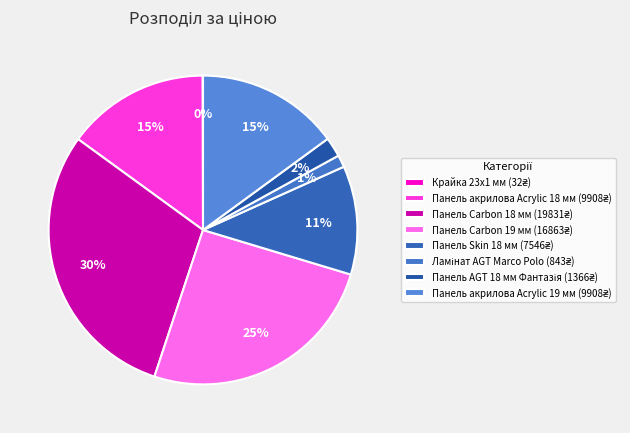

What is the change in value from Крайка 23x1 мм to Панель акрилова Acrylic 18 мм?

+9876.4